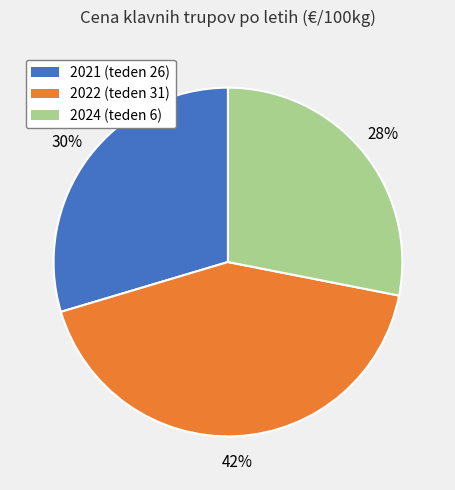

Combined, do 2022 (teden 31) and 2024 (teden 6) account for over 50%?

Yes